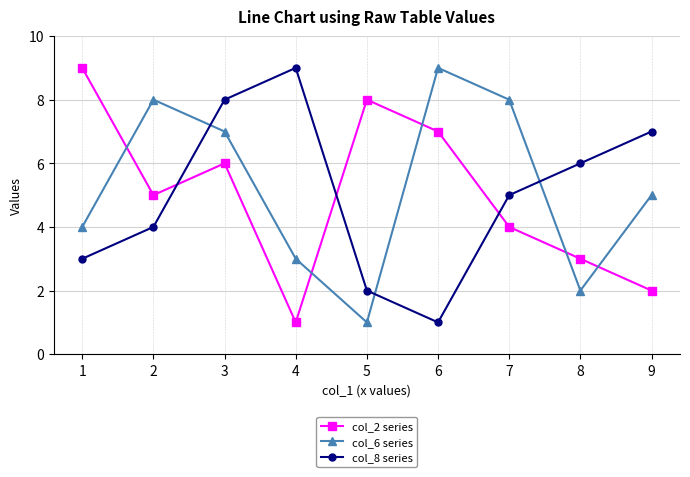

Count the col_6 series values in the range 3 to 8.

6